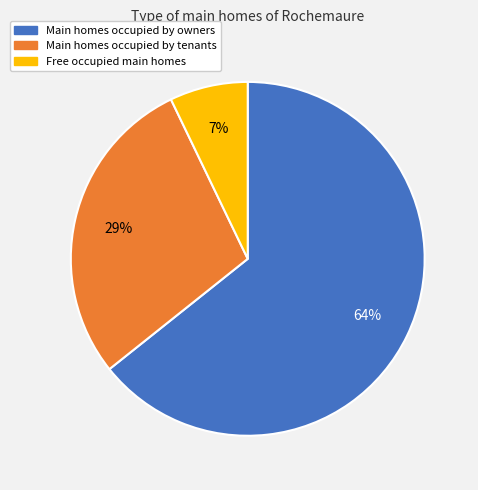

Does any single category account for the majority?

Yes